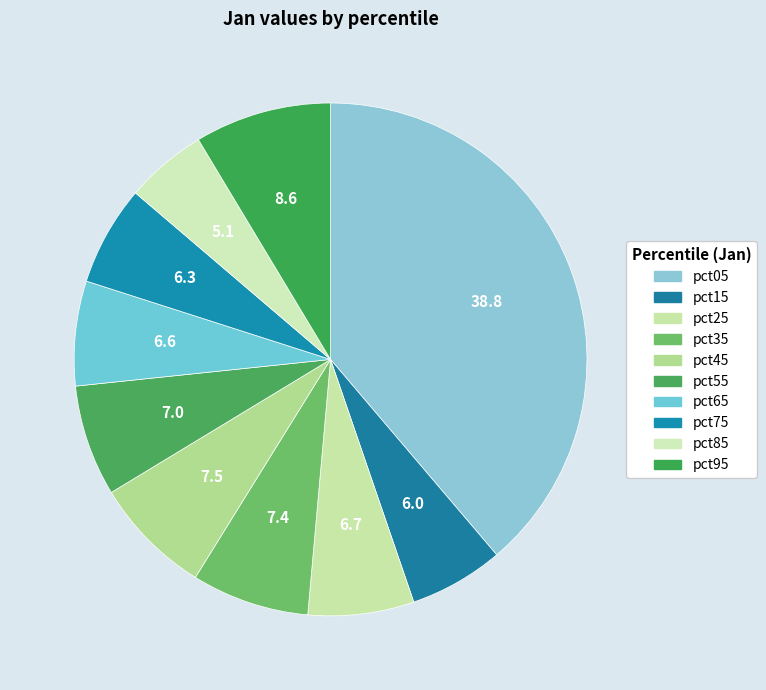

Is it true that pct85 is 18% of the pie?

False